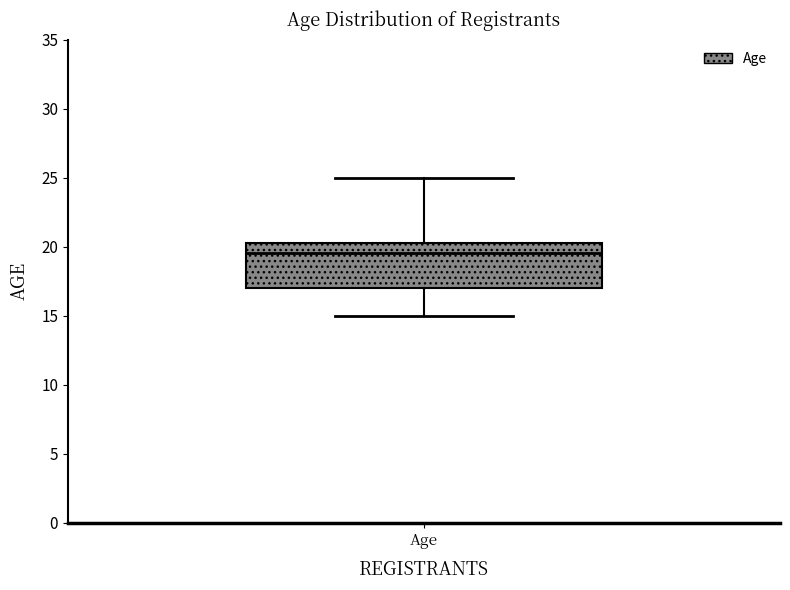

Where is the lower edge of the box for Age on the y-axis? The values are not printed on the chart, so give them approximately, as read against the axis.

17.0